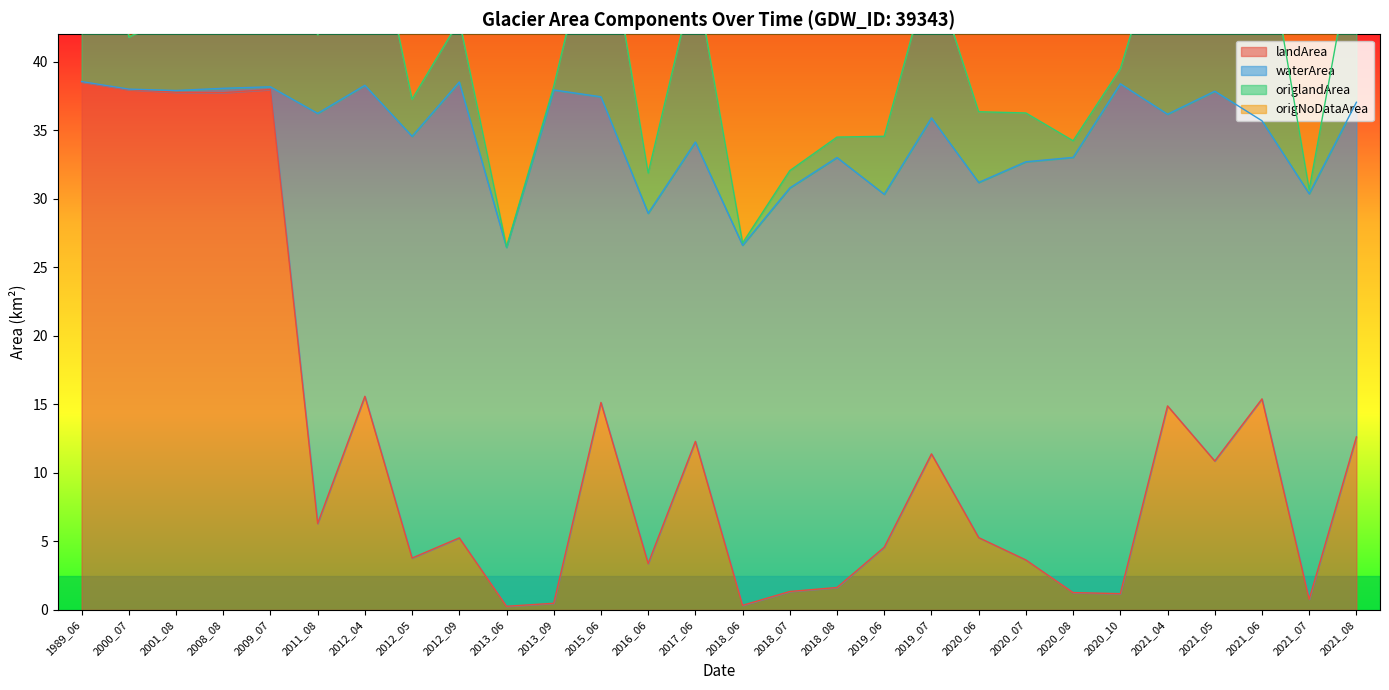

Reading left to right, what are all the values shown in this chart?

landArea: 1989_06=38.5	2000_07=38.0	2001_08=37.8	2008_08=37.7	2009_07=38.0	2011_08=6.3	2012_04=15.6	2012_05=3.8	2012_09=5.3	2013_06=0.3	2013_09=0.5	2015_06=15.1	2016_06=3.4	2017_06=12.3	2018_06=0.3	2018_07=1.4	2018_08=1.6	2019_06=4.6	2019_07=11.4	2020_06=5.3	2020_07=3.6	2020_08=1.3	2020_10=1.2	2021_04=14.9	2021_05=10.9	2021_06=15.4	2021_07=0.8	2021_08=12.6
waterArea: 1989_06=0.0	2000_07=0.0	2001_08=0.1	2008_08=0.3	2009_07=0.2	2011_08=29.9	2012_04=22.7	2012_05=30.8	2012_09=33.3	2013_06=26.2	2013_09=37.5	2015_06=22.3	2016_06=25.6	2017_06=21.8	2018_06=26.3	2018_07=29.4	2018_08=31.4	2019_06=25.8	2019_07=24.5	2020_06=25.9	2020_07=29.1	2020_08=31.8	2020_10=37.2	2021_04=21.3	2021_05=27.0	2021_06=20.3	2021_07=29.6	2021_08=24.4
origlandArea: 1989_06=33.7	2000_07=3.8	2001_08=5.6	2008_08=6.0	2009_07=19.8	2011_08=5.7	2012_04=15.4	2012_05=2.7	2012_09=4.5	2013_06=0.0	2013_09=0.3	2015_06=15.1	2016_06=2.9	2017_06=12.2	2018_06=0.2	2018_07=1.3	2018_08=1.5	2019_06=4.2	2019_07=11.2	2020_06=5.2	2020_07=3.6	2020_08=1.2	2020_10=1.1	2021_04=14.7	2021_05=10.8	2021_06=15.3	2021_07=0.3	2021_08=12.5
origNoDataArea: 1989_06=5.0	2000_07=35.0	2001_08=33.1	2008_08=32.7	2009_07=18.9	2011_08=15.7	2012_04=3.9	2012_05=35.1	2012_09=10.5	2013_06=38.8	2013_09=38.2	2015_06=5.5	2016_06=31.8	2017_06=23.3	2018_06=38.6	2018_07=37.2	2018_08=34.5	2019_06=27.3	2019_07=12.1	2020_06=22.2	2020_07=35.1	2020_08=16.1	2020_10=37.7	2021_04=24.1	2021_05=6.6	2021_06=10.2	2021_07=38.4	2021_08=11.3